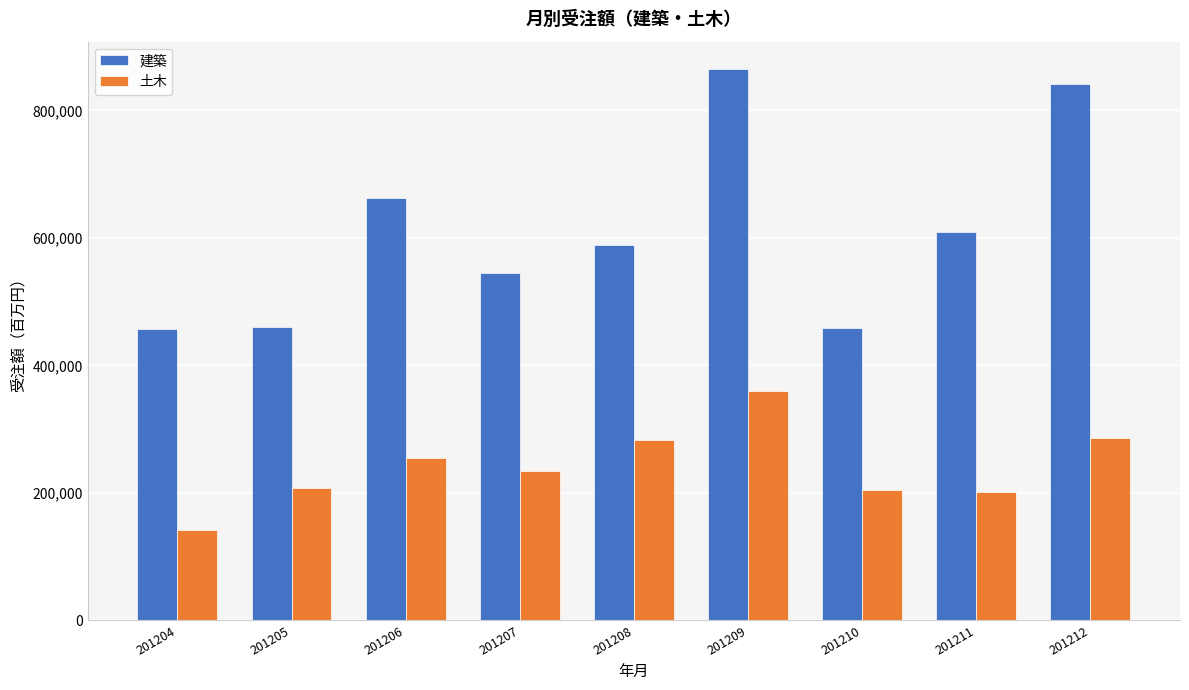

At which category is the sum across all series the highest?

201209